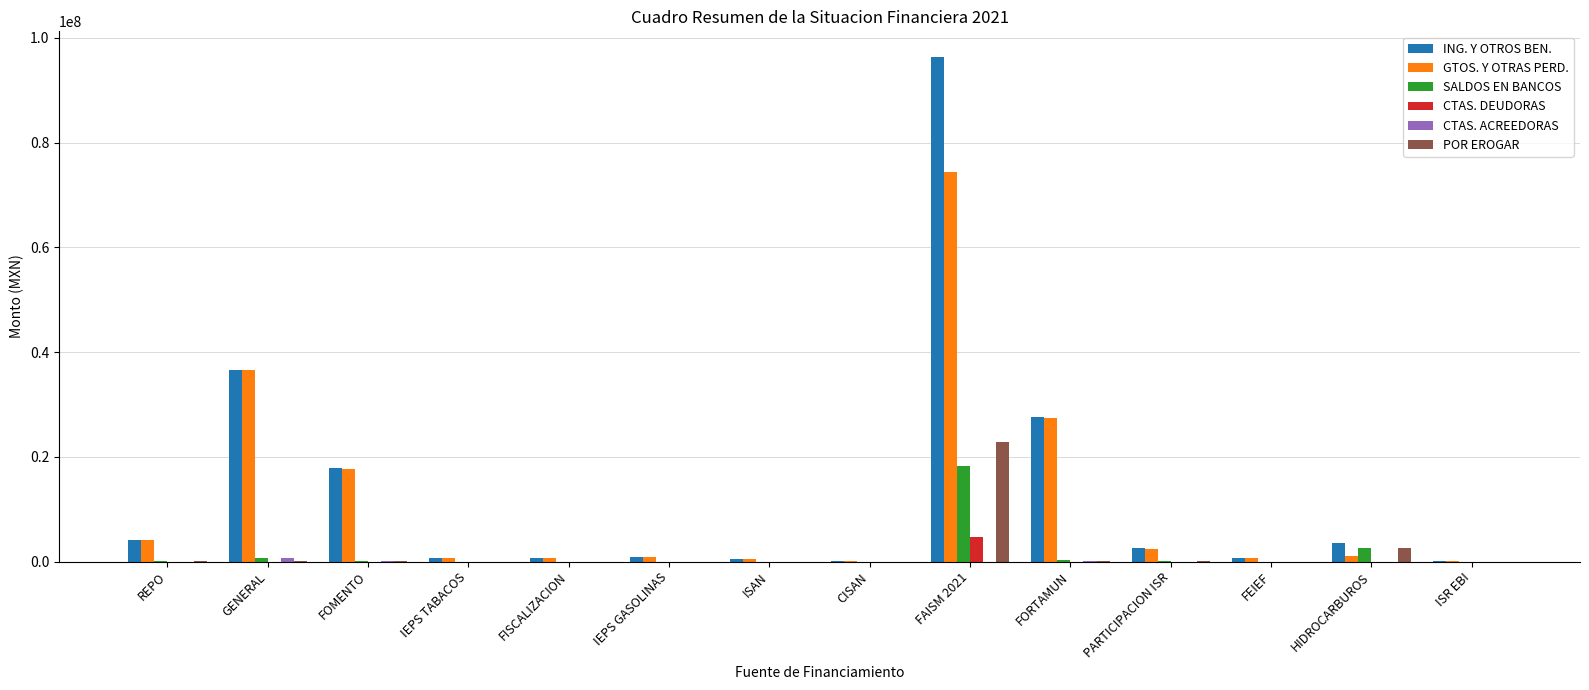

The POR EROGAR series shows 9182005.4 at ISAN. True or false?

False